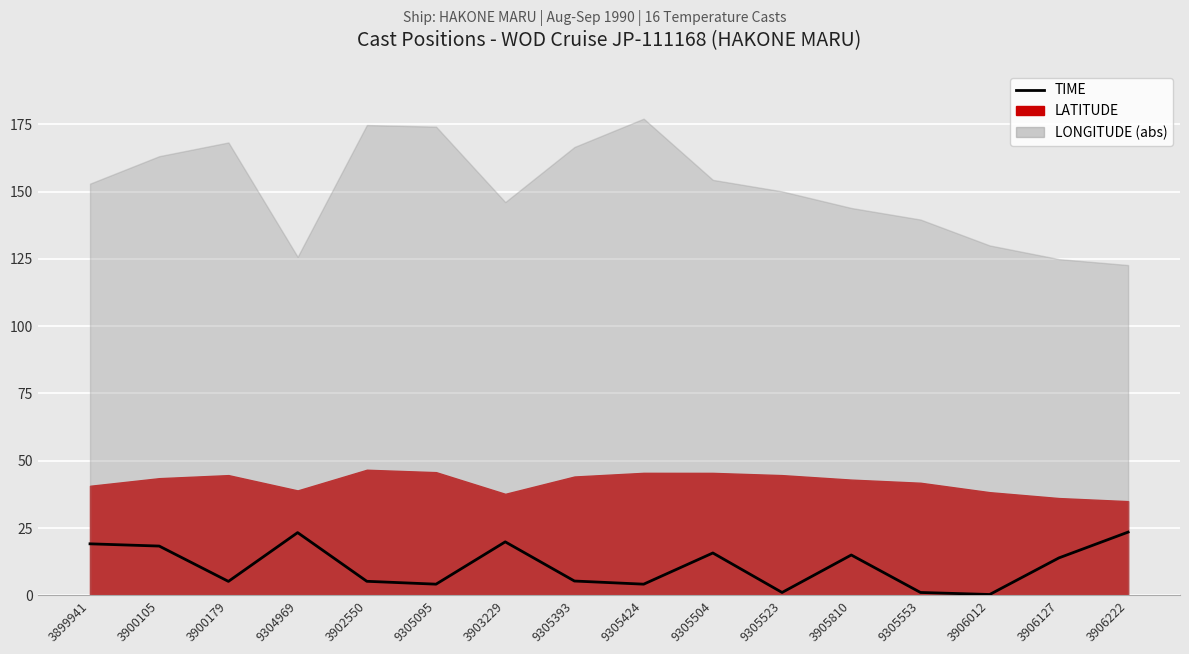

How many lines are shown in the chart?

1